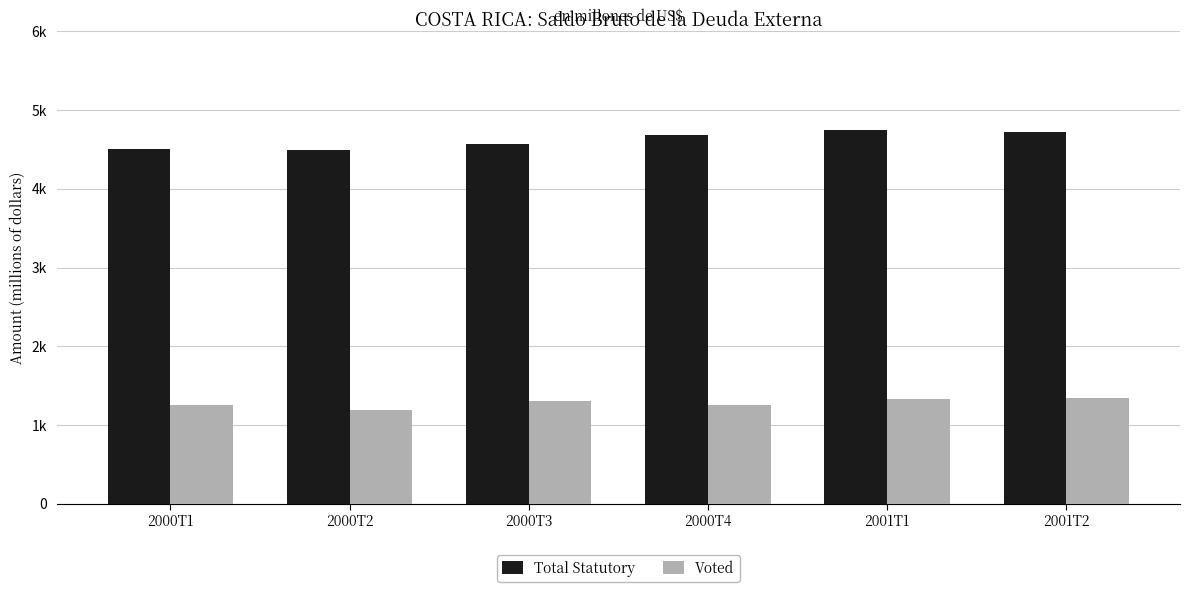

What is the label of the 5th bar from the left?

2001T1